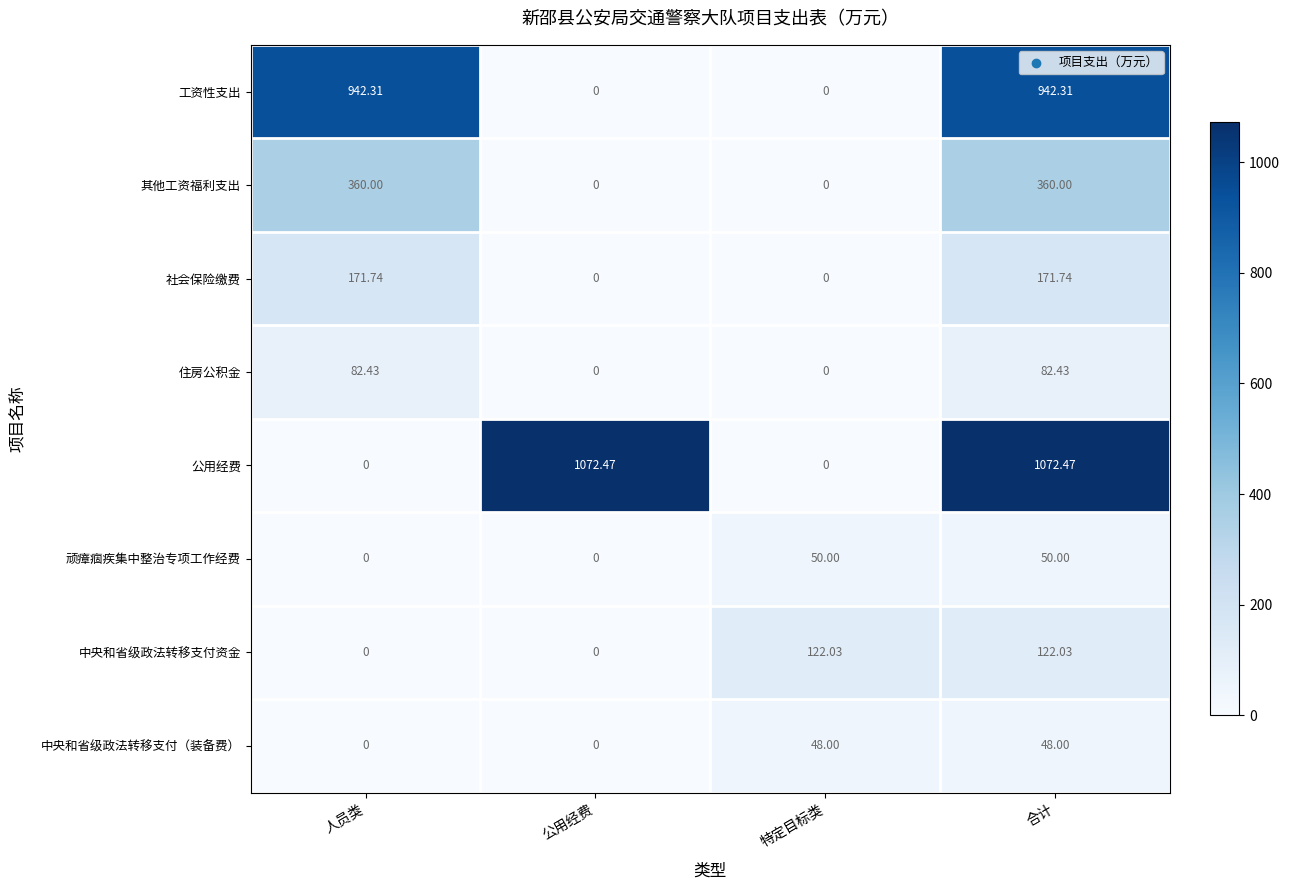

At how many categories does at least one series exceed 454?

3